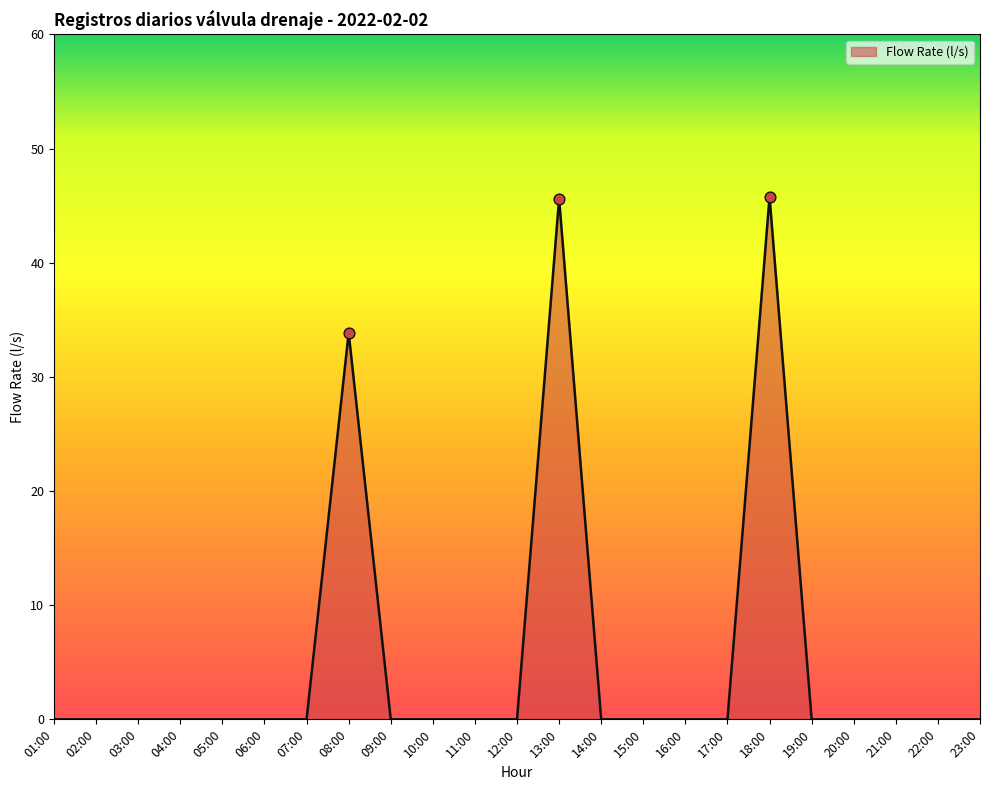

Which has a higher value, 13:00 or 23:00?

13:00